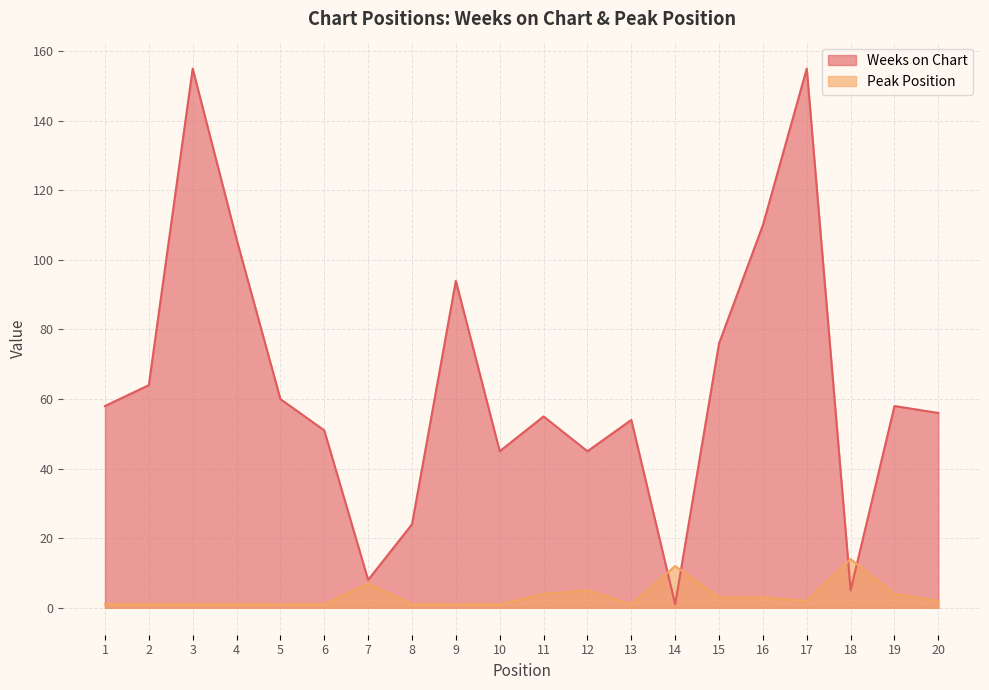

What is the spread (max minus min) of values at 10?

44